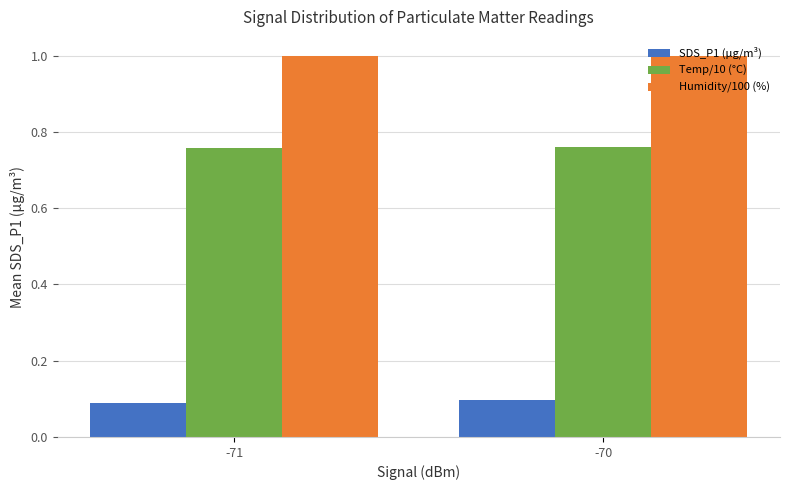

How many SDS_P1 (µg/m³) values are between 0 and 1?

2